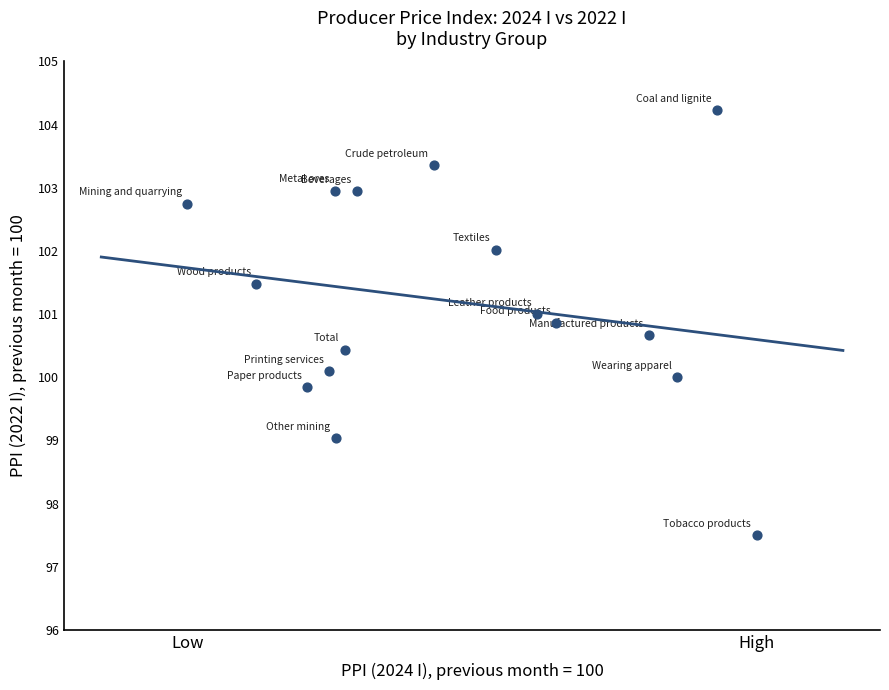

What is the range of Y values (max minus min)?

6.7